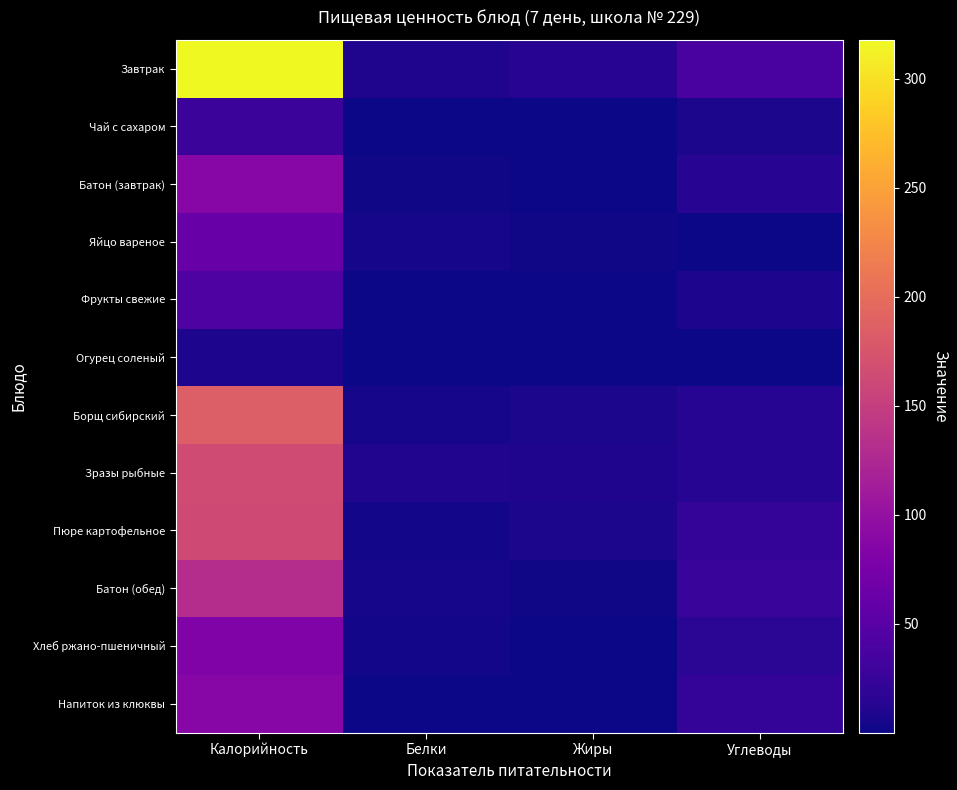

Reading right to left, transcribe all the data shown in this chart.

Завтрак: Углеводы=37.5	Жиры=13.7	Белки=8.8	Калорийность=318.0
Чай с сахаром: Углеводы=6.9	Жиры=0.0	Белки=0.2	Калорийность=27.4
Батон (завтрак): Углеводы=14.9	Жиры=0.6	Белки=1.6	Калорийность=87.9
Яйцо вареное: Углеводы=0.3	Жиры=2.4	Белки=4.6	Калорийность=63.0
Фрукты свежие: Углеводы=8.1	Жиры=0.2	Белки=0.9	Калорийность=43.0
Огурец соленый: Углеводы=1.0	Жиры=0.1	Белки=0.5	Калорийность=7.8
Борщ сибирский: Углеводы=13.5	Жиры=6.7	Белки=4.5	Калорийность=185.0
Зразы рыбные: Углеводы=13.2	Жиры=9.2	Белки=10.9	Калорийность=164.2
Пюре картофельное: Углеводы=22.1	Жиры=7.2	Белки=3.3	Калорийность=162.9
Батон (обед): Углеводы=25.7	Жиры=1.4	Белки=3.8	Калорийность=131.0
Хлеб ржано-пшеничный: Углеводы=17.0	Жиры=0.3	Белки=2.6	Калорийность=81.6
Напиток из клюквы: Углеводы=22.3	Жиры=0.1	Белки=0.1	Калорийность=87.8